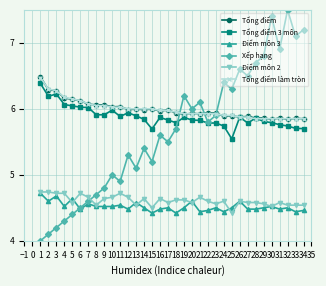

Count the number of data series in this chart.

6